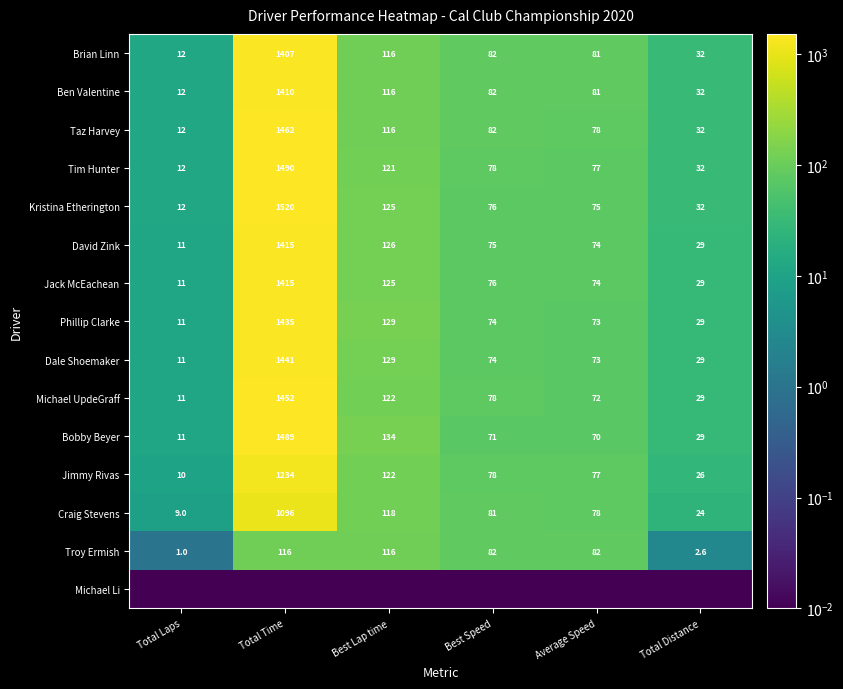

What is the total value across all series at Average Speed?

1063.9